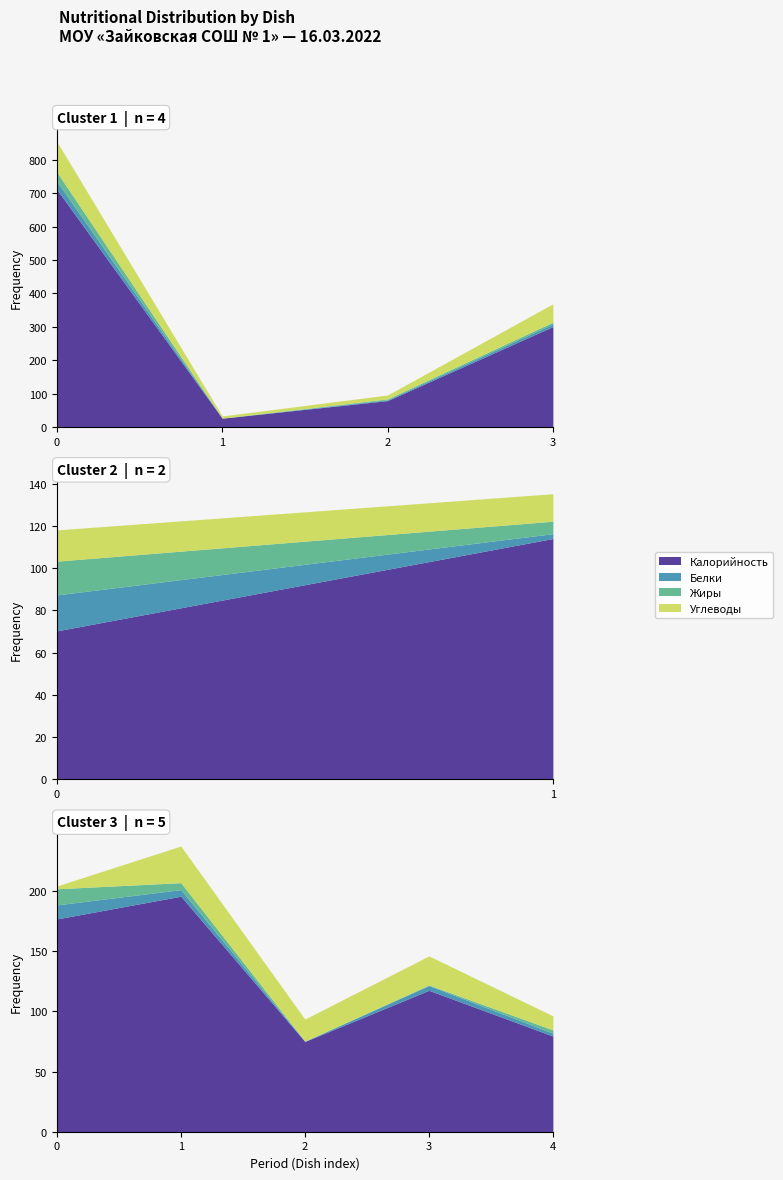

Between Суп молочный с рисом and Гуляш, which series saw the biggest shift?

Калорийность